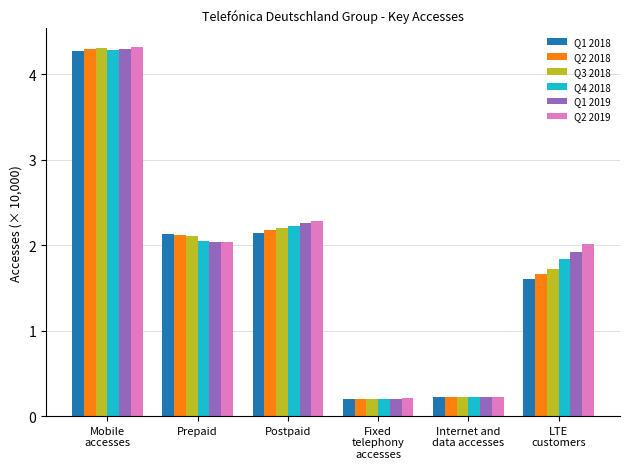

Which series has the largest range (max minus min)?

Q2 2019